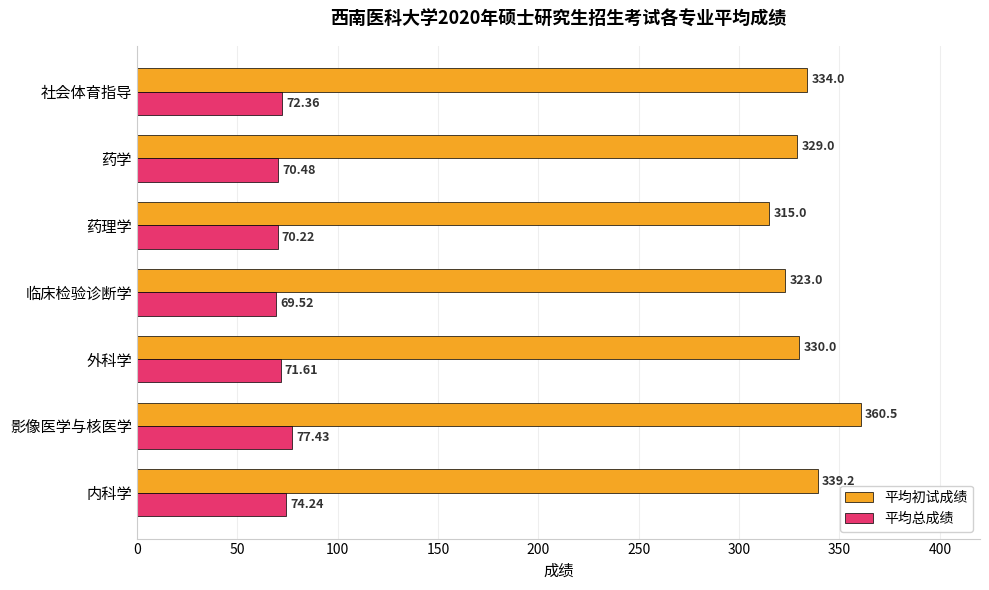

Which series has the largest total across all categories?

平均初试成绩